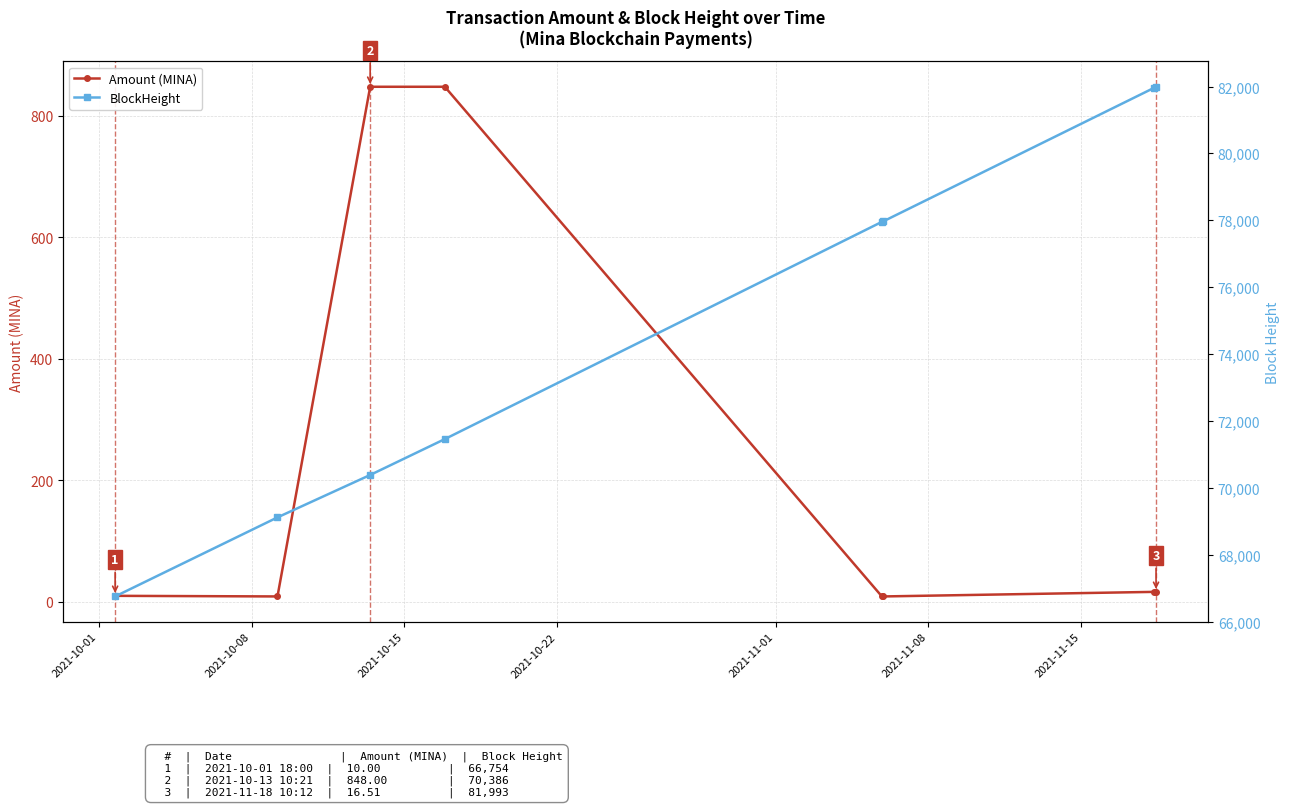

Which series changed the most between 2021-10-08 and 2021-11-08?

BlockHeight